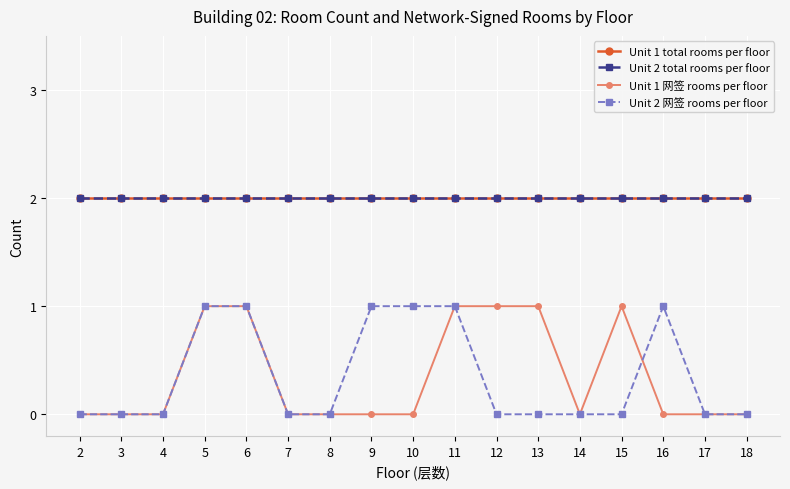

Which category has the highest value in the Unit 1 网签 rooms per floor series?

5